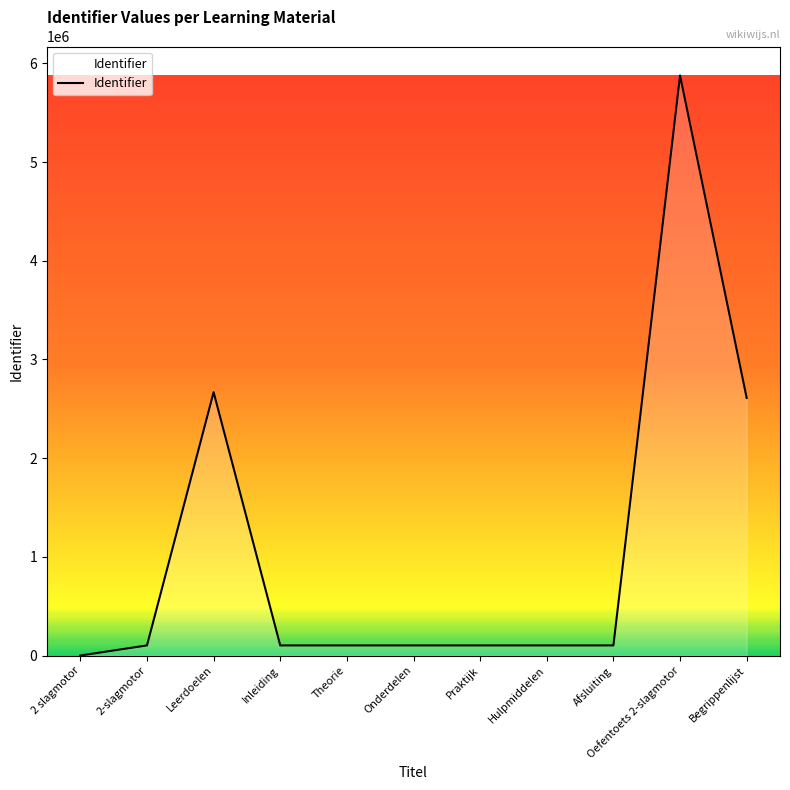

What is the greatest value displayed?

5876878